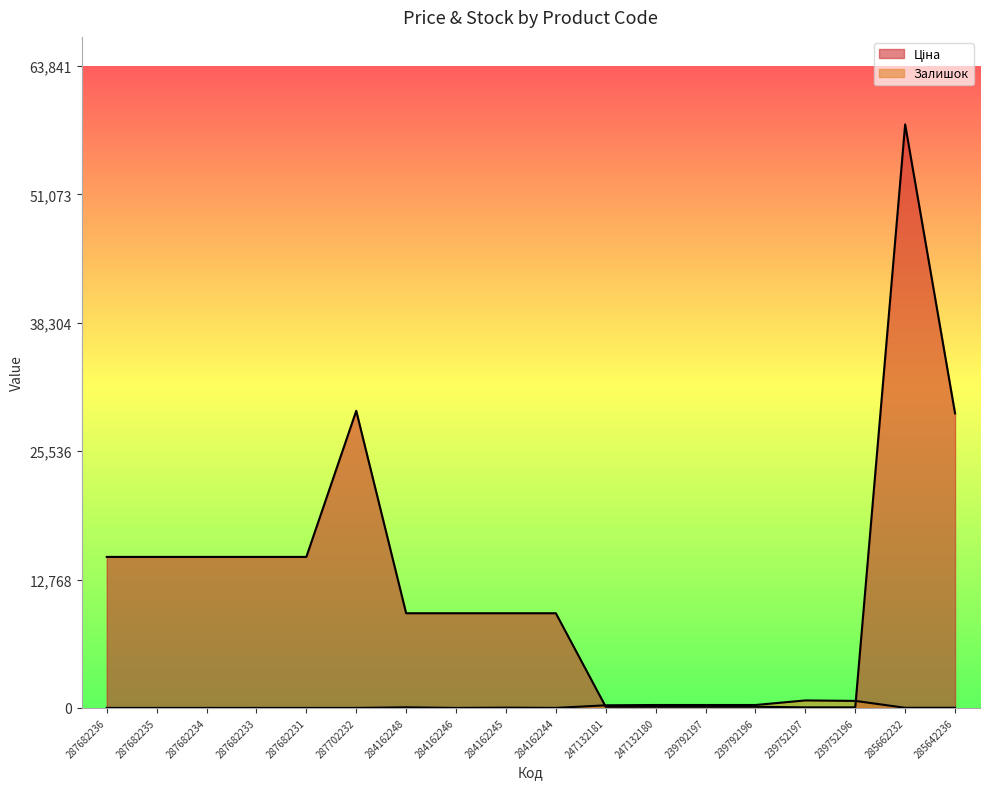

Which series has the largest range (max minus min)?

Ціна